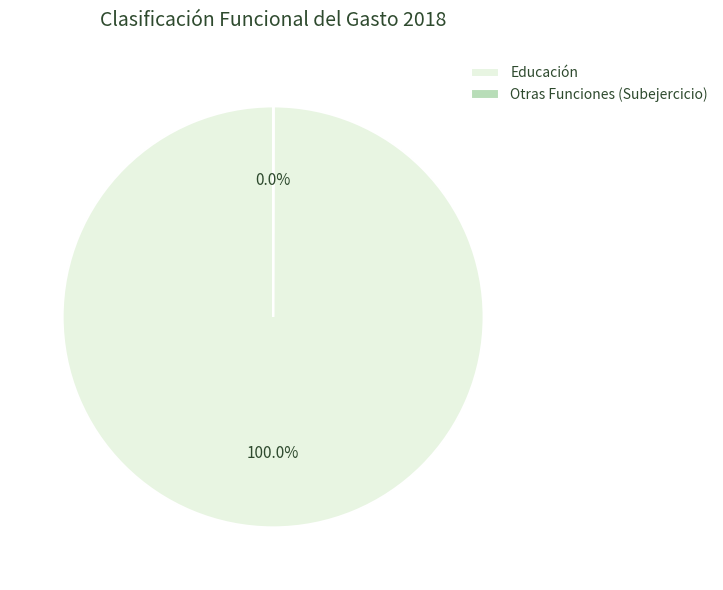

Does Educación represent more than half of the total?

Yes